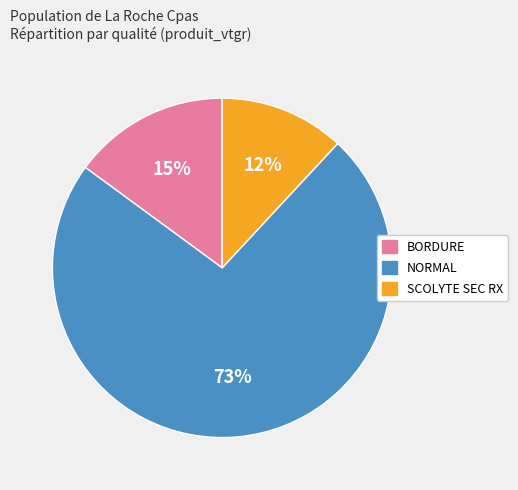

Does any single category account for the majority?

Yes